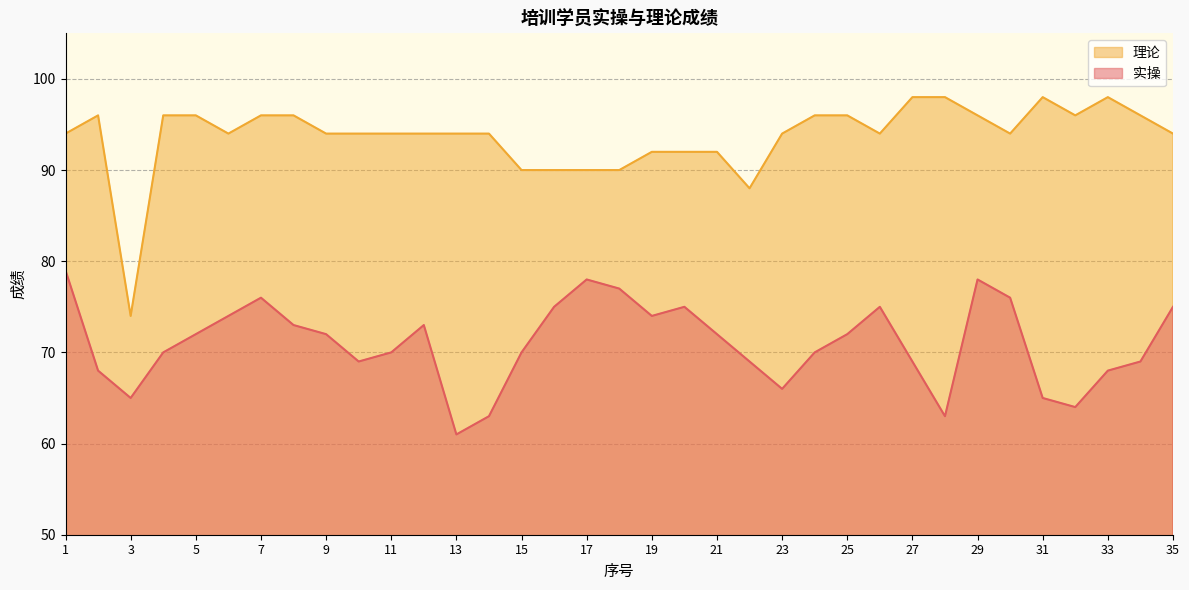

True or false: 实操 and 理论 intersect in this chart.

False